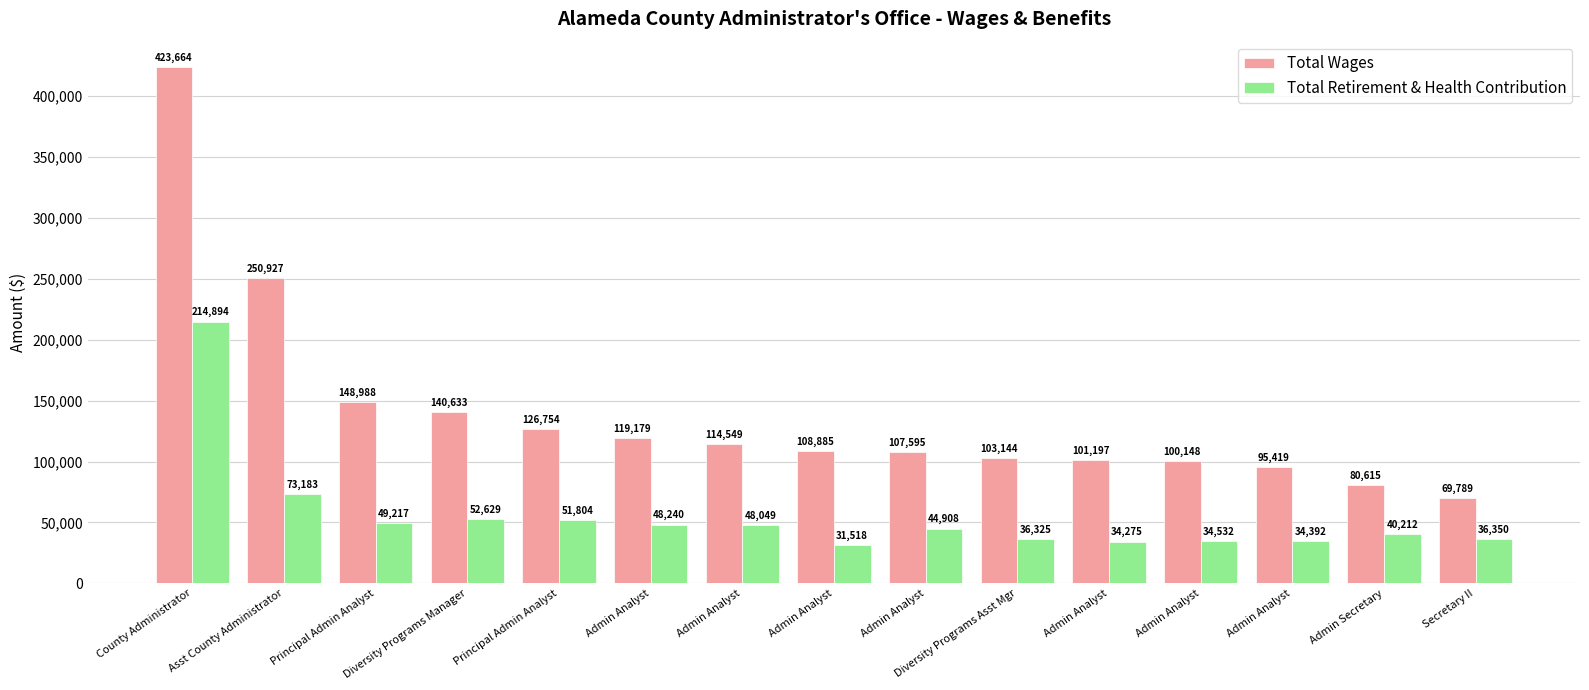

Read the Total Retirement & Health Contribution value at Admin Analyst.

44908